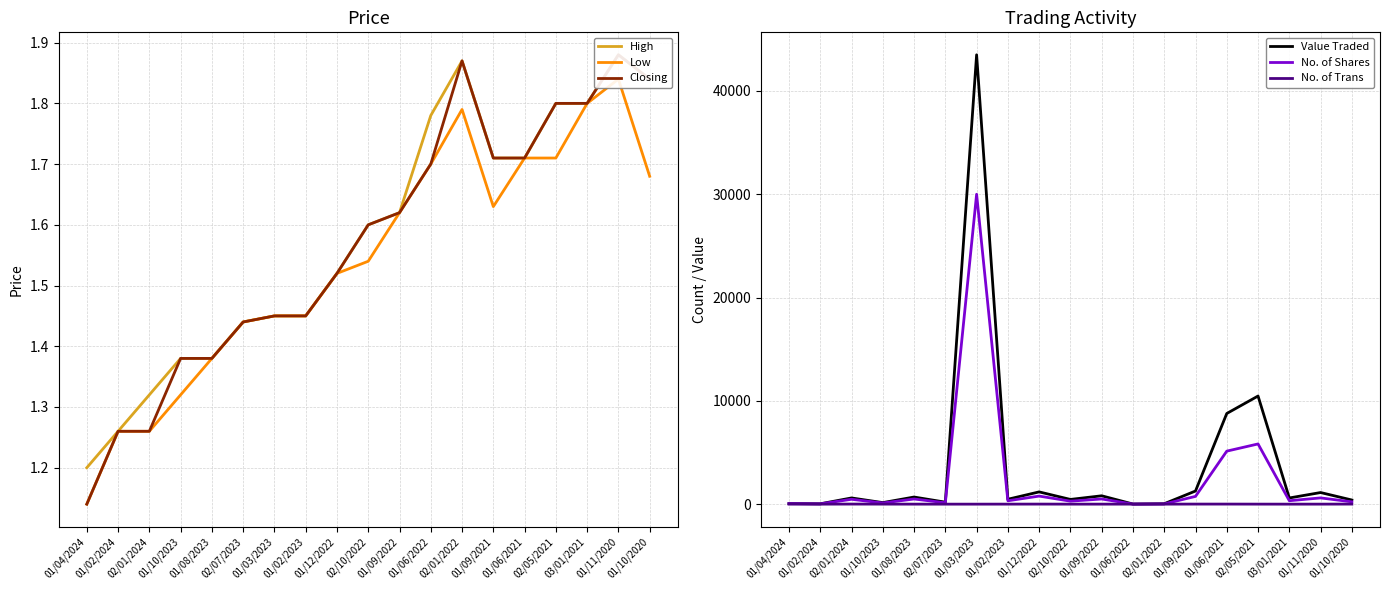

What is the difference between the maximum and second lowest values in the No. of Trans series?

7